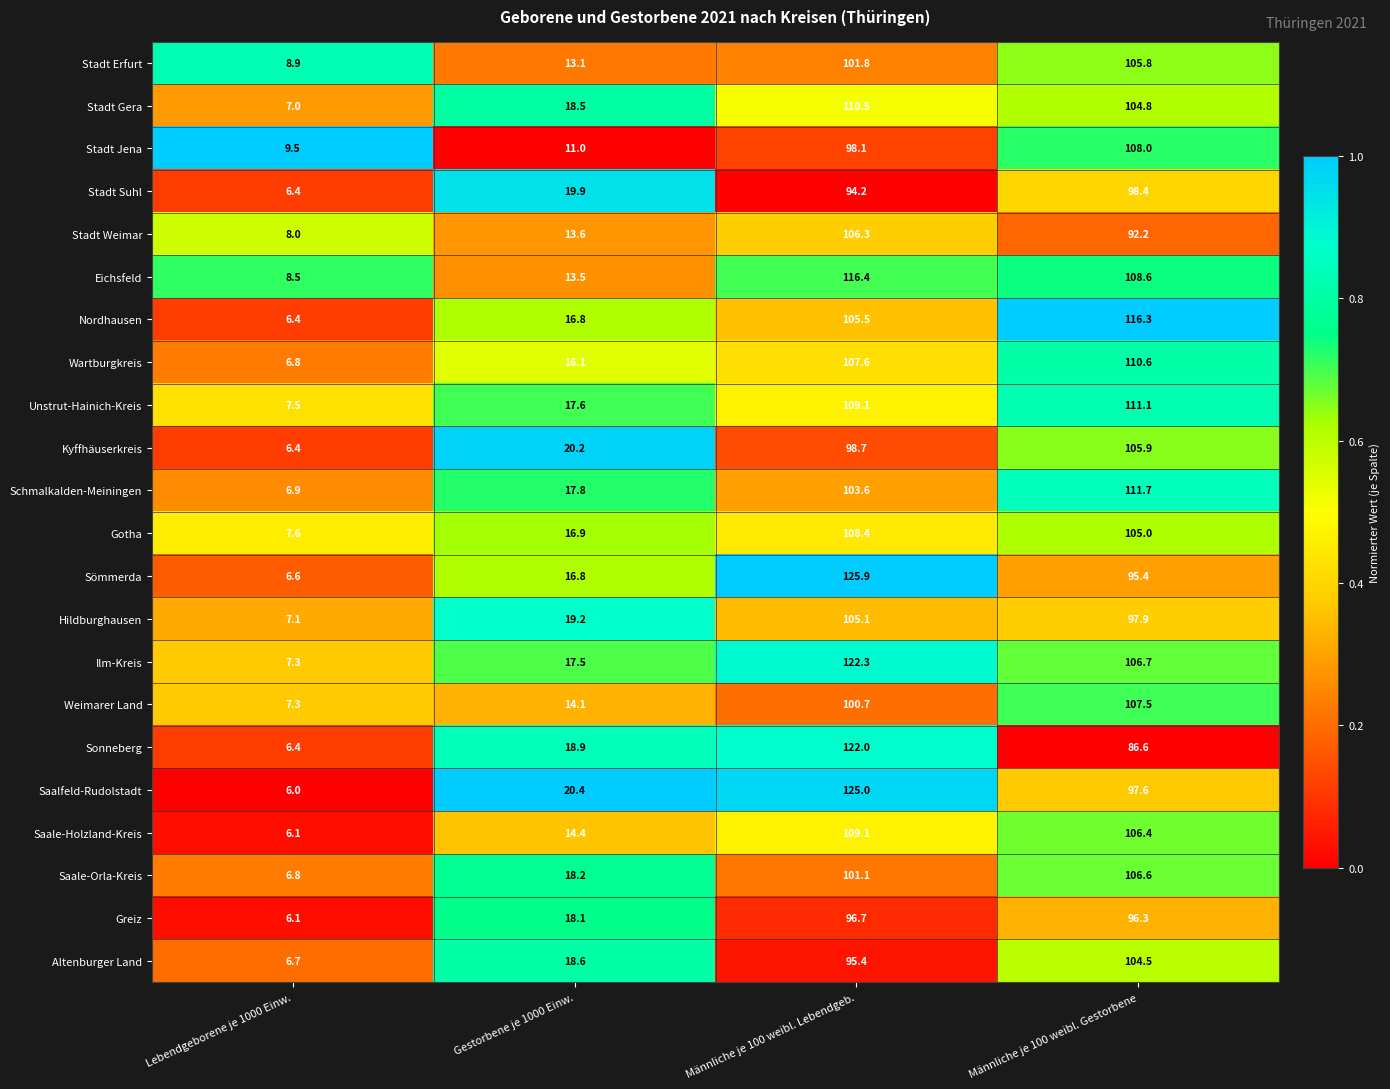

Which category has the highest value across all series?

Männliche je 100 weibl. Lebendgeb.